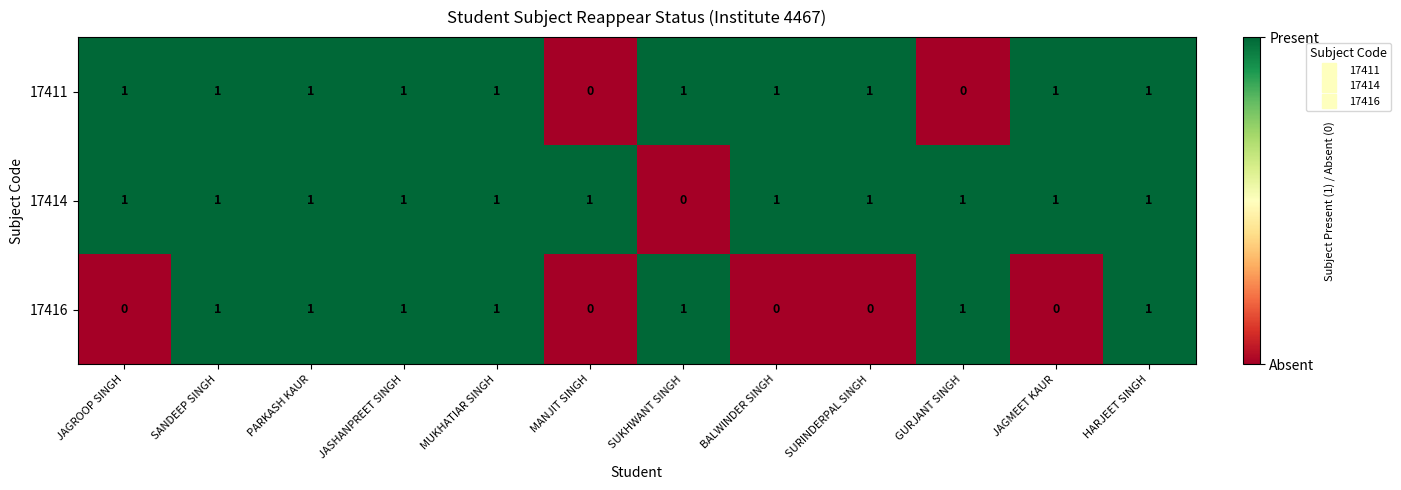

Between SANDEEP SINGH and JAGMEET KAUR, which series saw the biggest shift?

17416